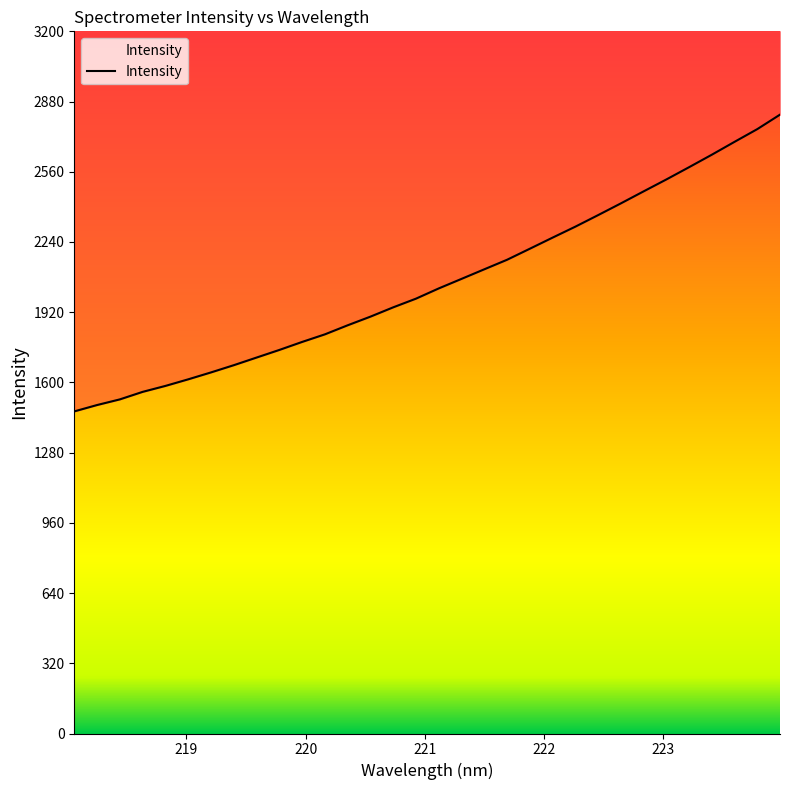

What is the value of the 25th point from the left?

2415.8